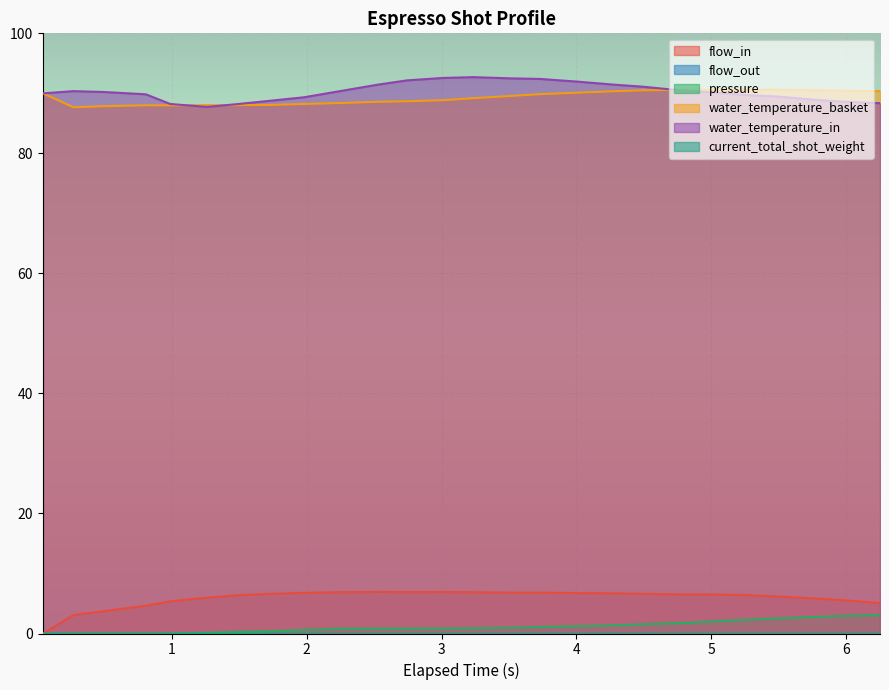

Does the chart display data point markers on the line(s)?

No